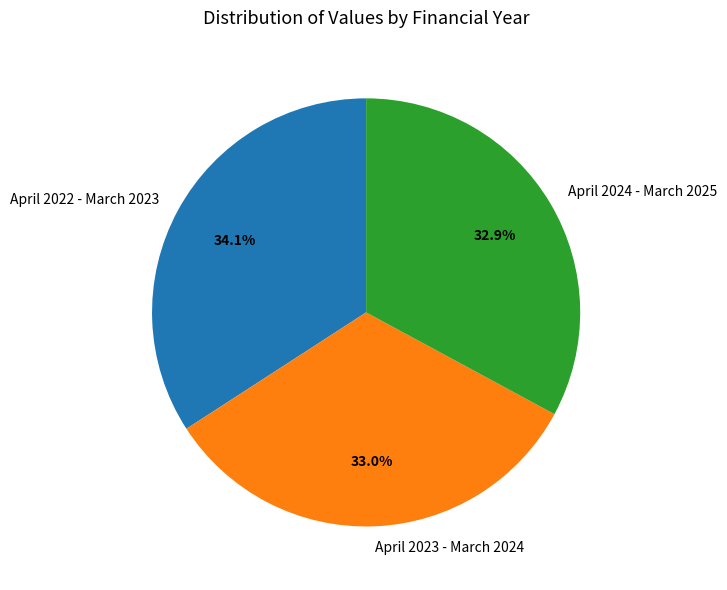

Is there any slice that represents more than half of the pie?

No